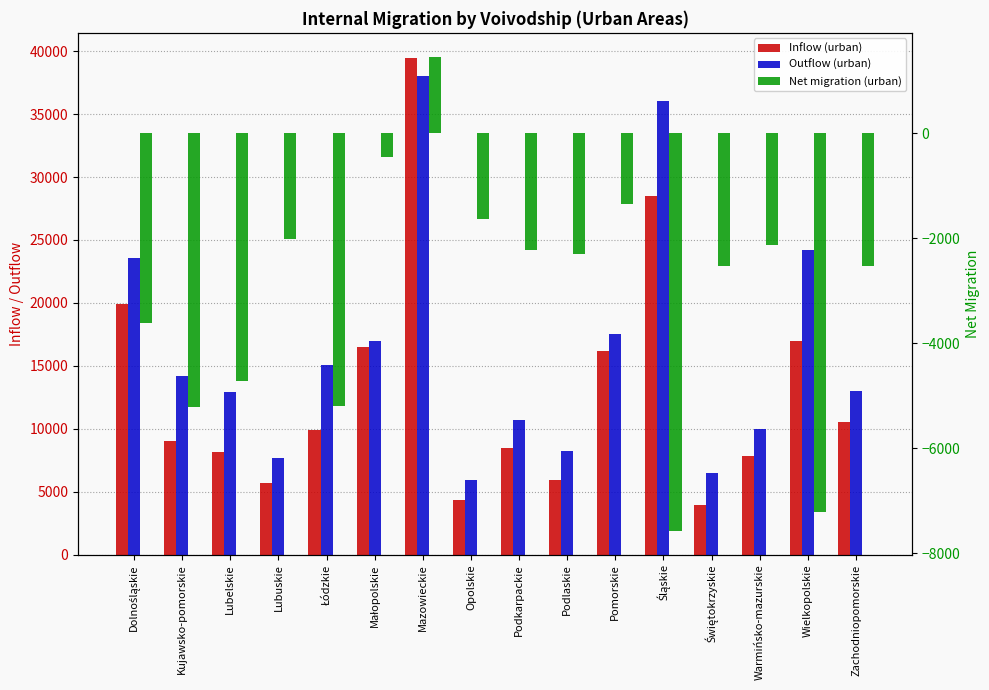

What is the spread (max minus min) of values at Lubelskie?

17630